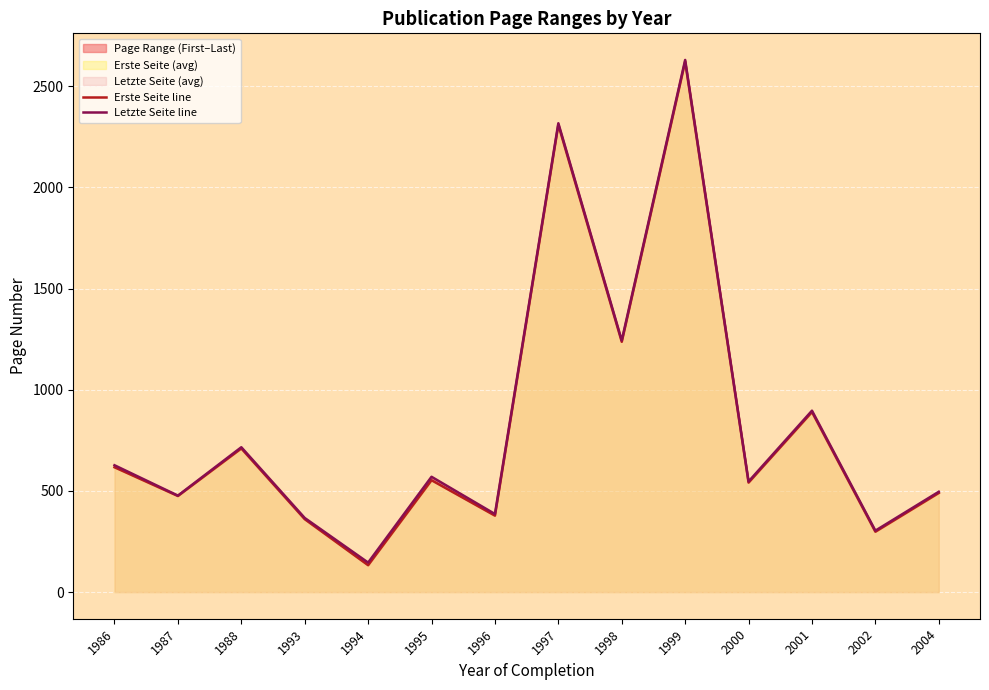

List the series in order of their overall mean, lowest first.

Erste Seite line, Letzte Seite line